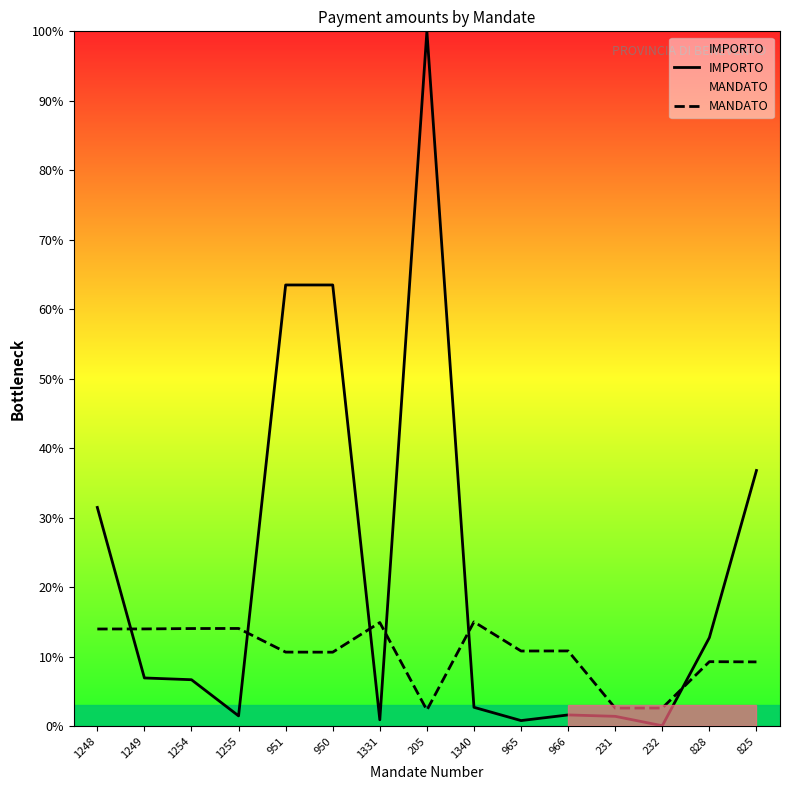

At 951, list the series in order from largest to smallest.

IMPORTO, MANDATO